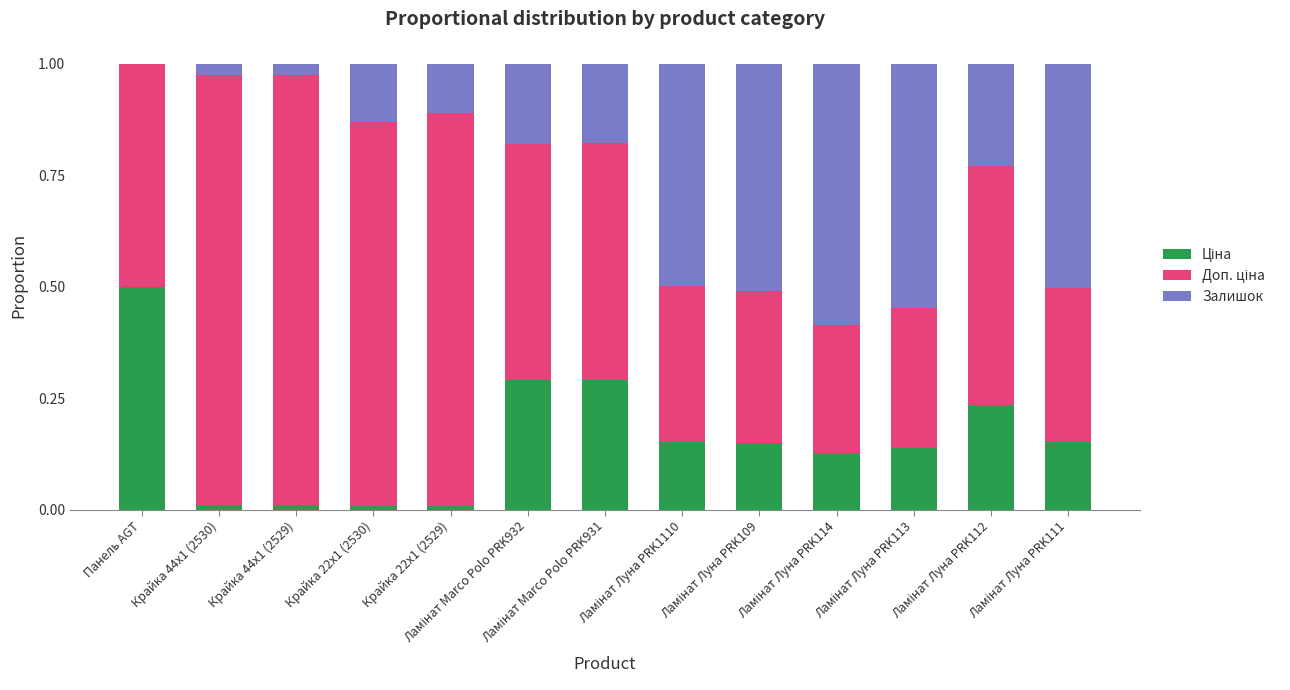

At which category is the sum across all series the highest?

Ламінат Луна PRK114